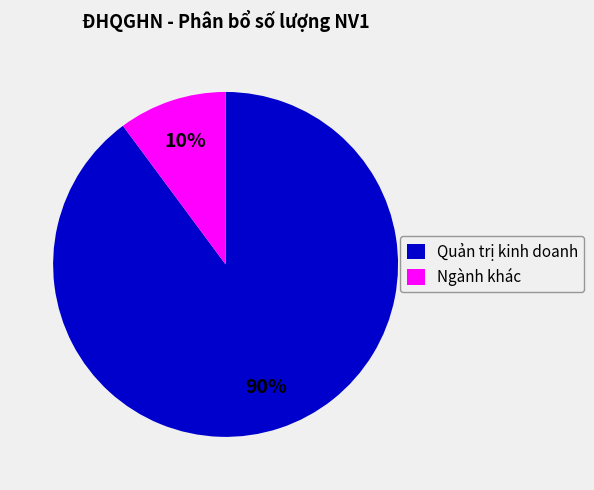

Is it true that Quản trị kinh doanh is 90% of the pie?

True